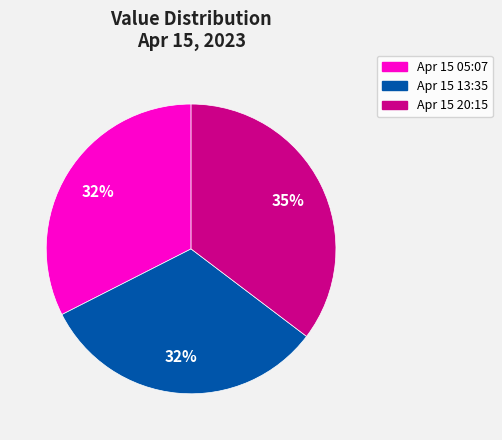

Is there any slice that represents more than half of the pie?

No